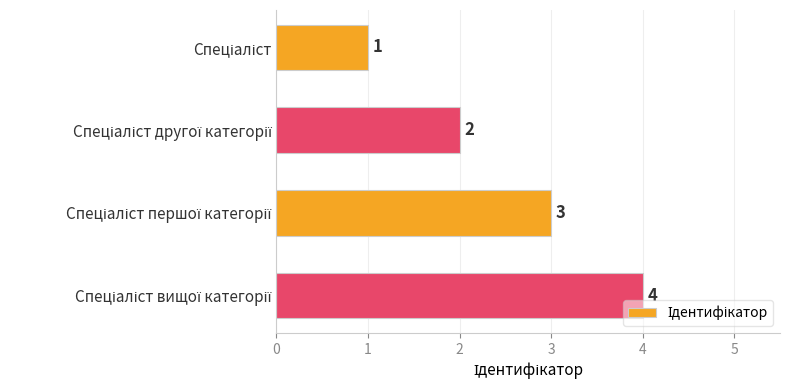

How many values are between 2 and 4?

3